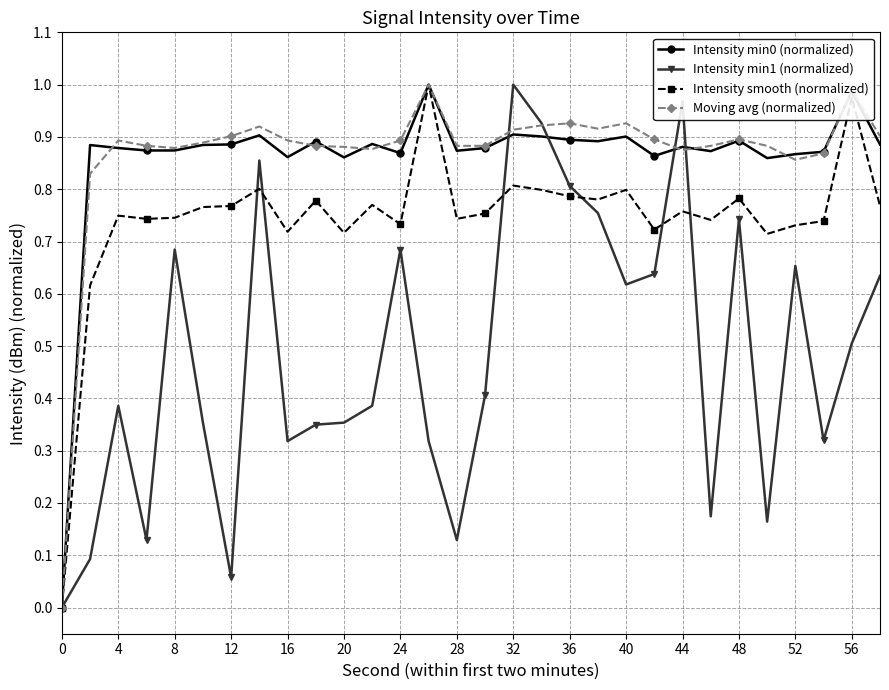

True or false: Intensity min1 (normalized) has more than 1 interior local peaks.

True